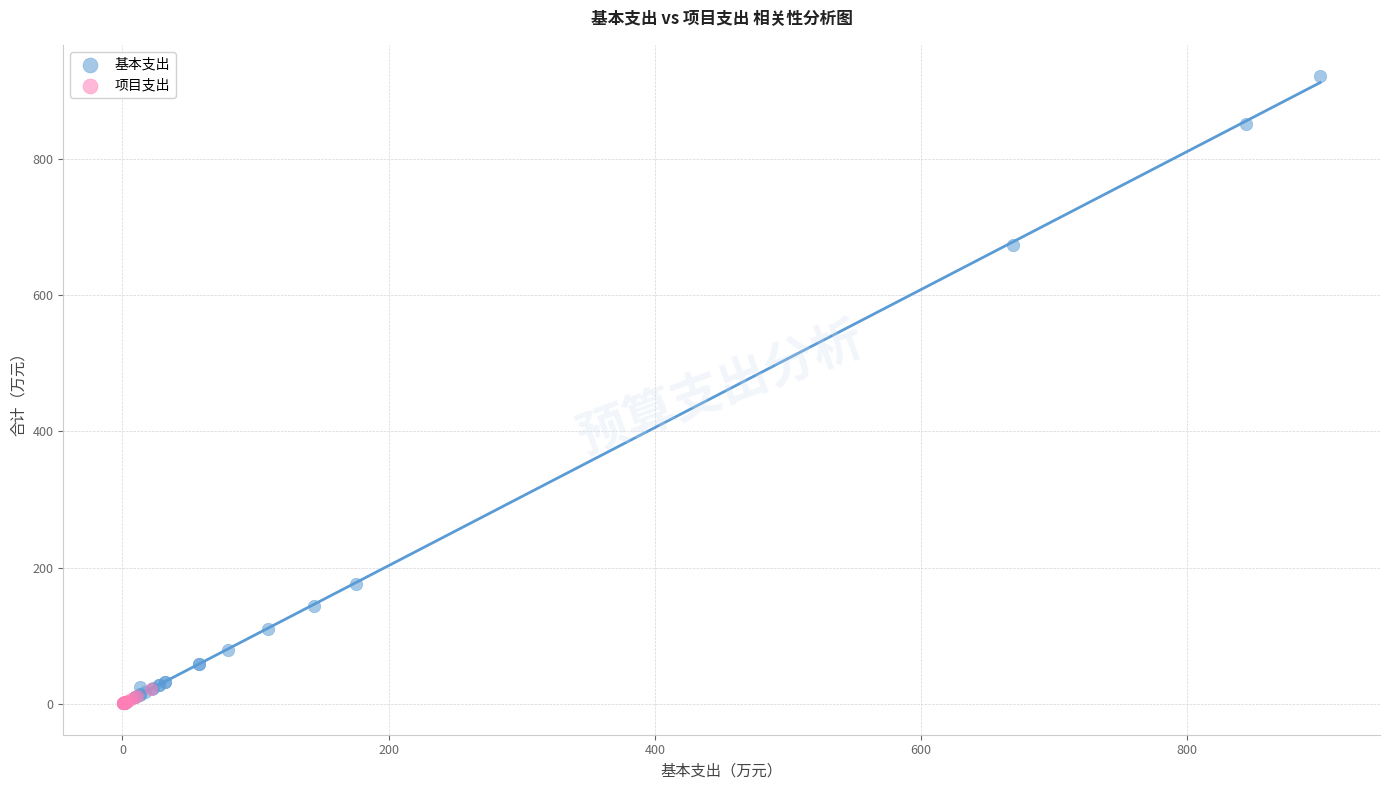

Which series has the widest spread of Y values?

基本支出